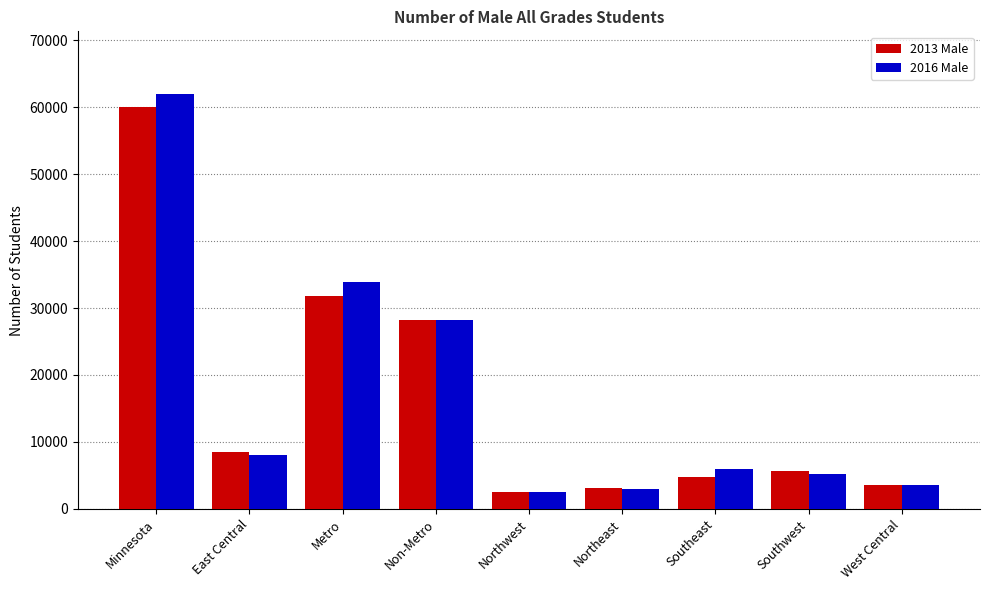

At which label is 2013 Male closest to 31332?

Metro